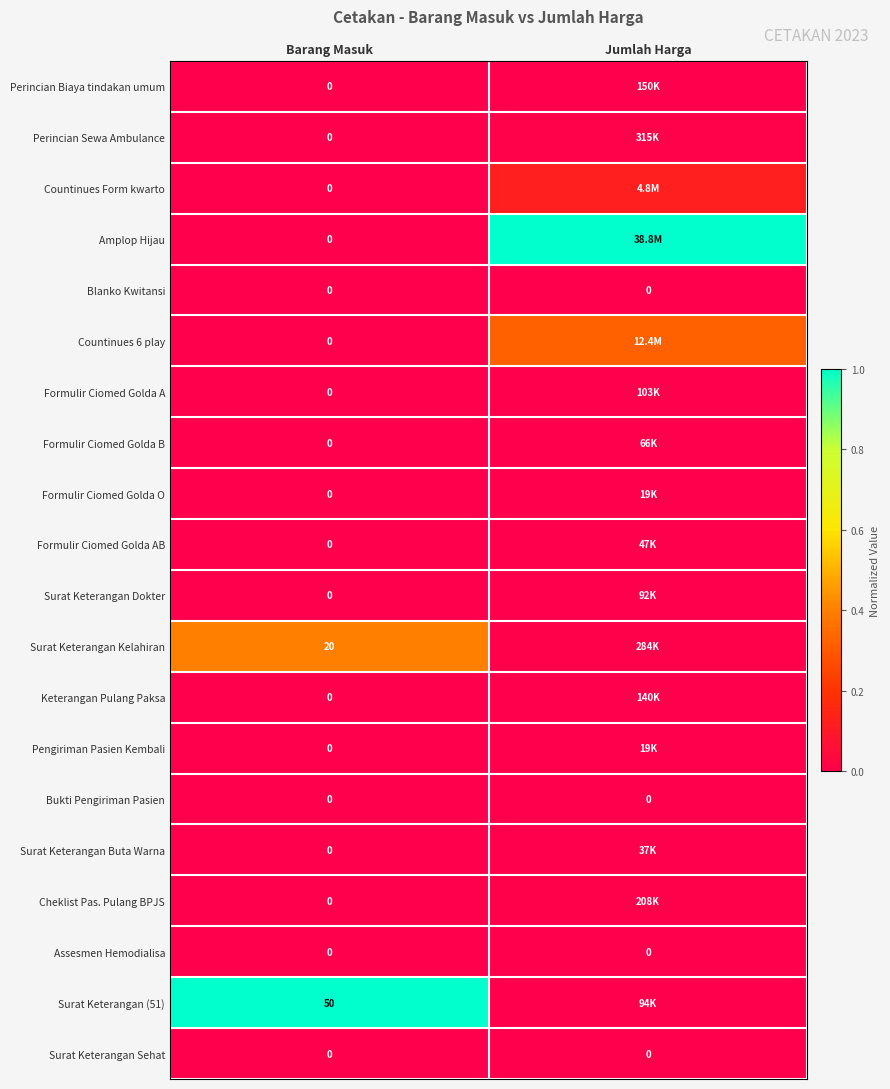

At which category is the sum across all series the highest?

Jumlah Harga